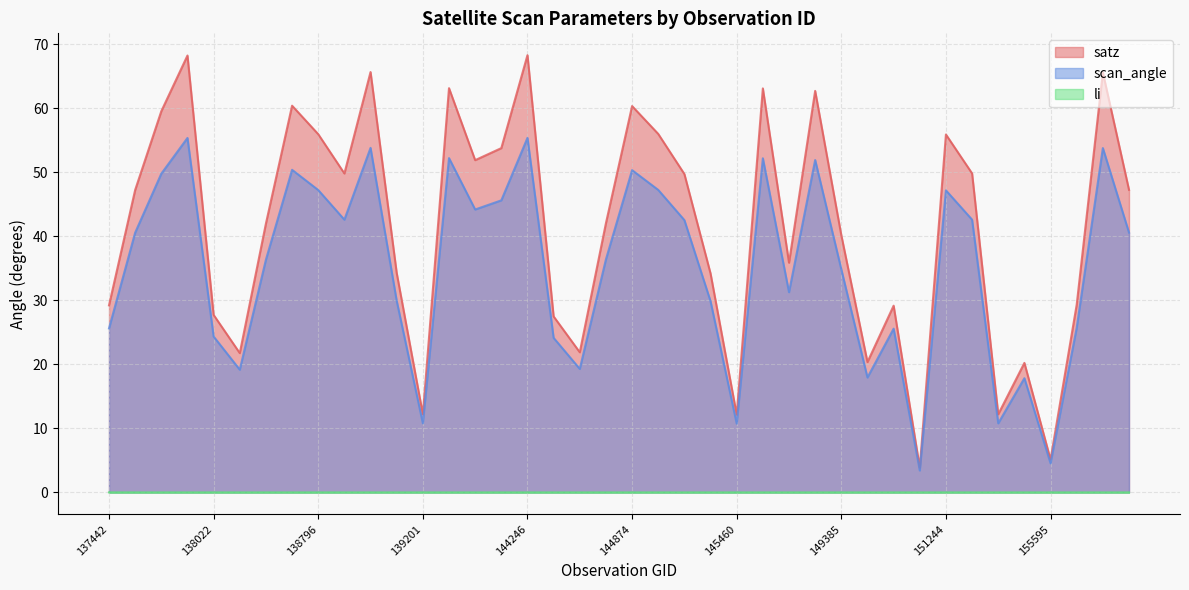

Rank the series at 155959 from highest to lowest value.

satz, scan_angle, li